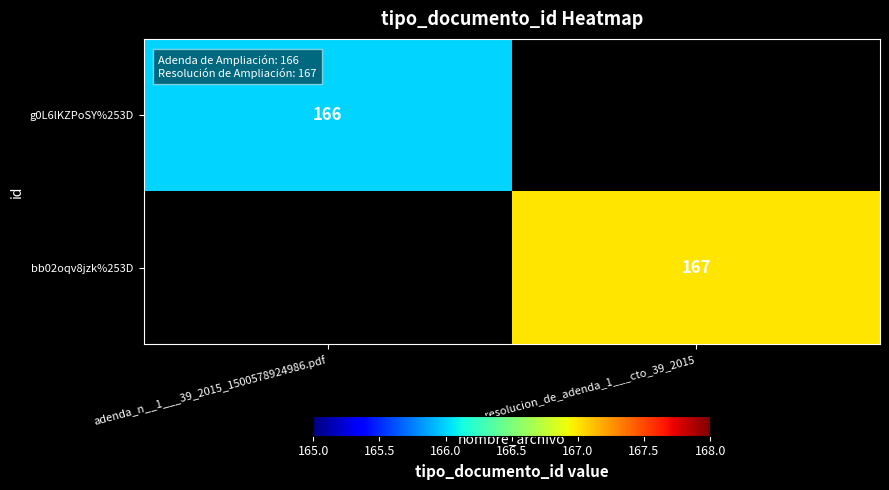

The bb02oqv8jzk%253D series shows 167 at resolucion_de_adenda_1___cto_39_2015. True or false?

True